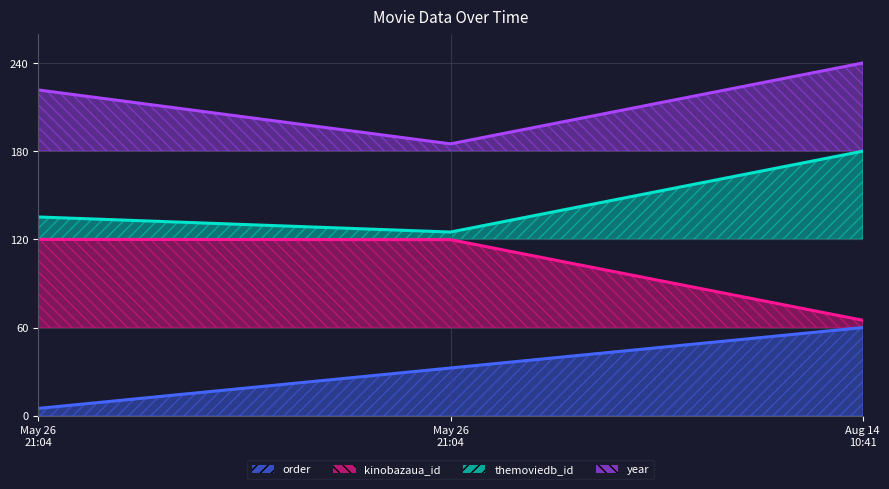

What is the average value of the order series?

32.5